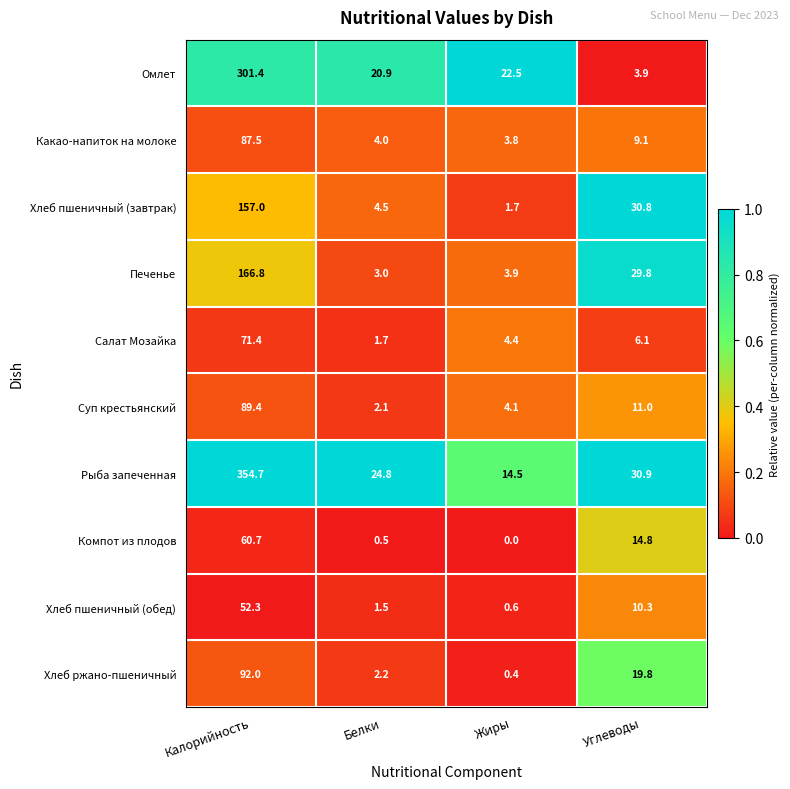

What is the sum of the Омлет values at Жиры and Белки?

43.4